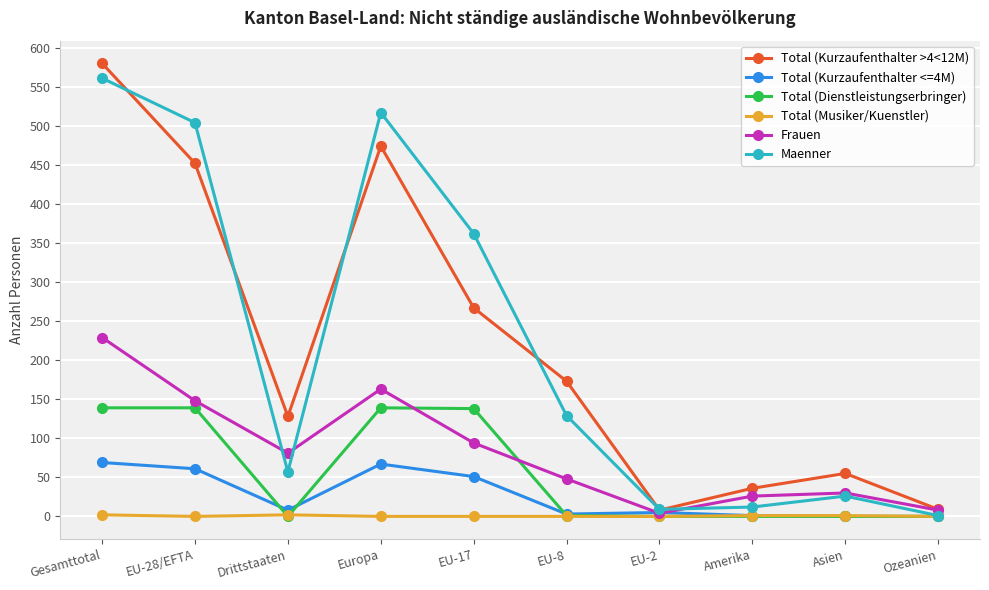

True or false: Total (Dienstleistungserbringer) has more than 0 points higher than both neighbors.

True